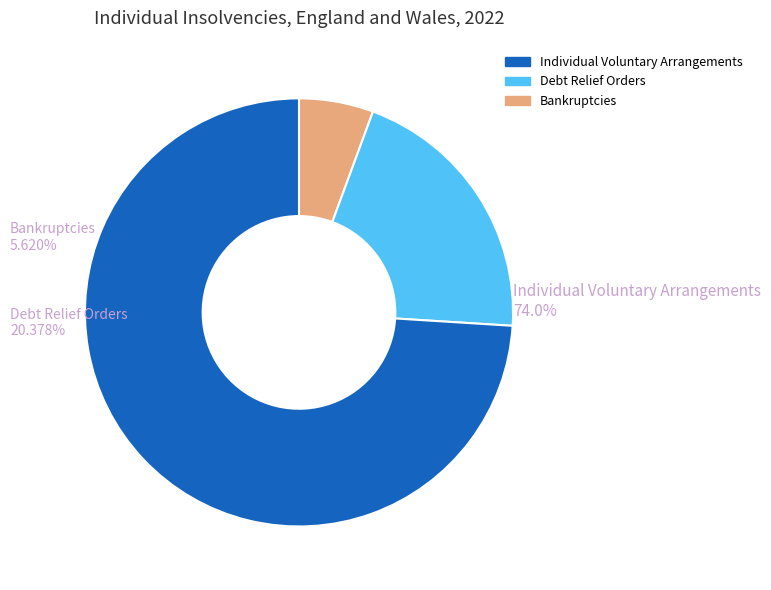

Is there a majority slice in this chart?

Yes